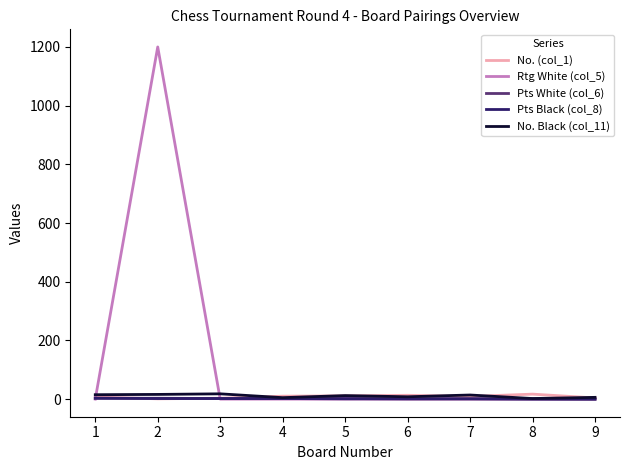

At which category is the sum across all series the highest?

2